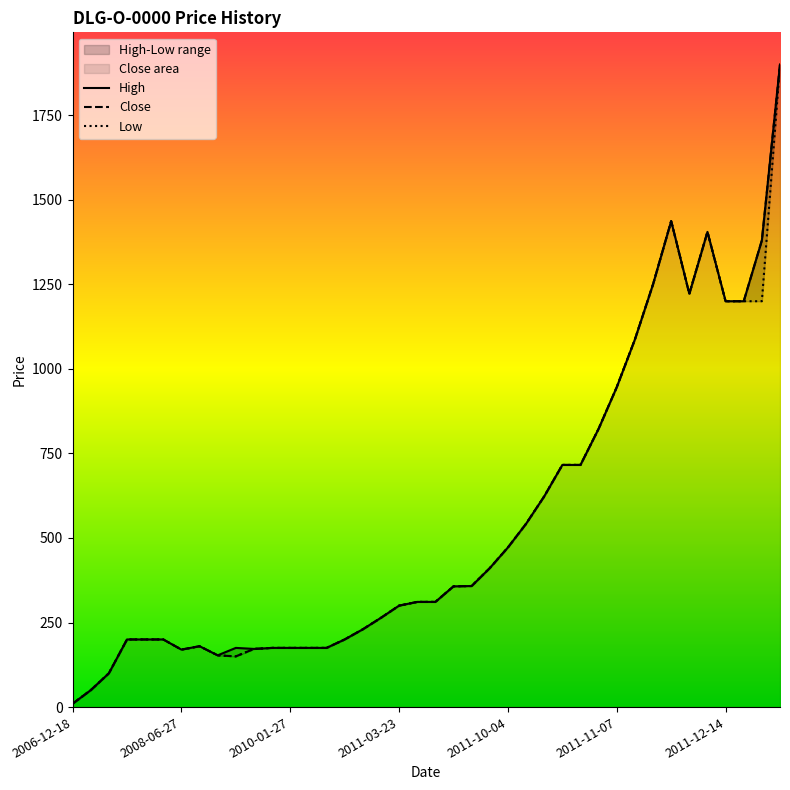

What value does the Close series have at 25, to the nearest 100?

500